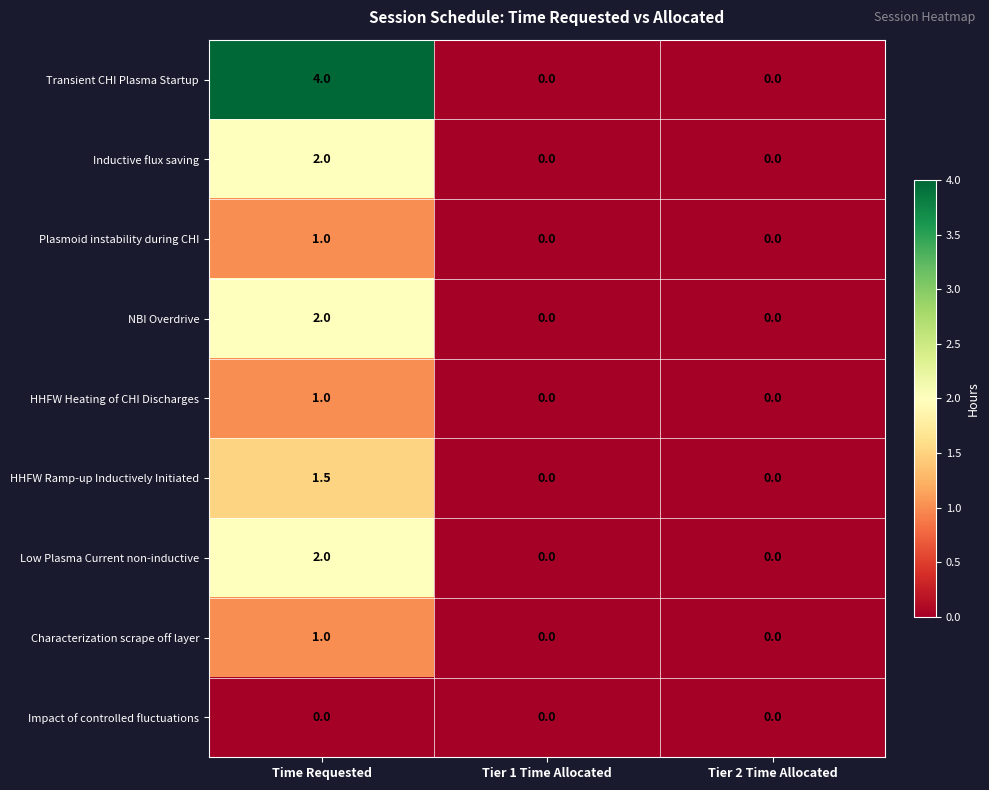

Which series has the largest total across all categories?

Transient CHI Plasma Startup